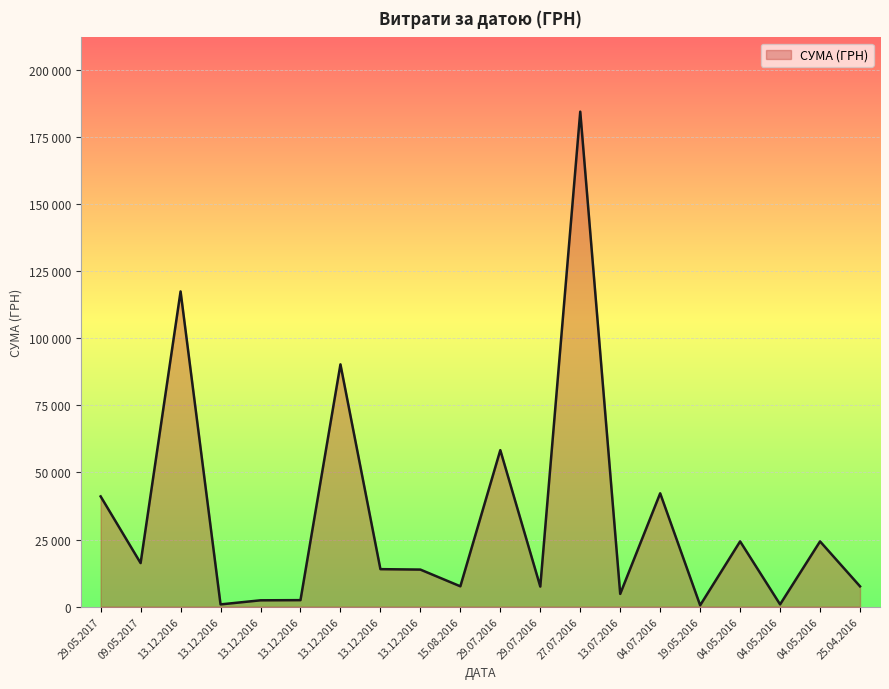

Is it true that the value at 04.05.2016 is 864.0?

True